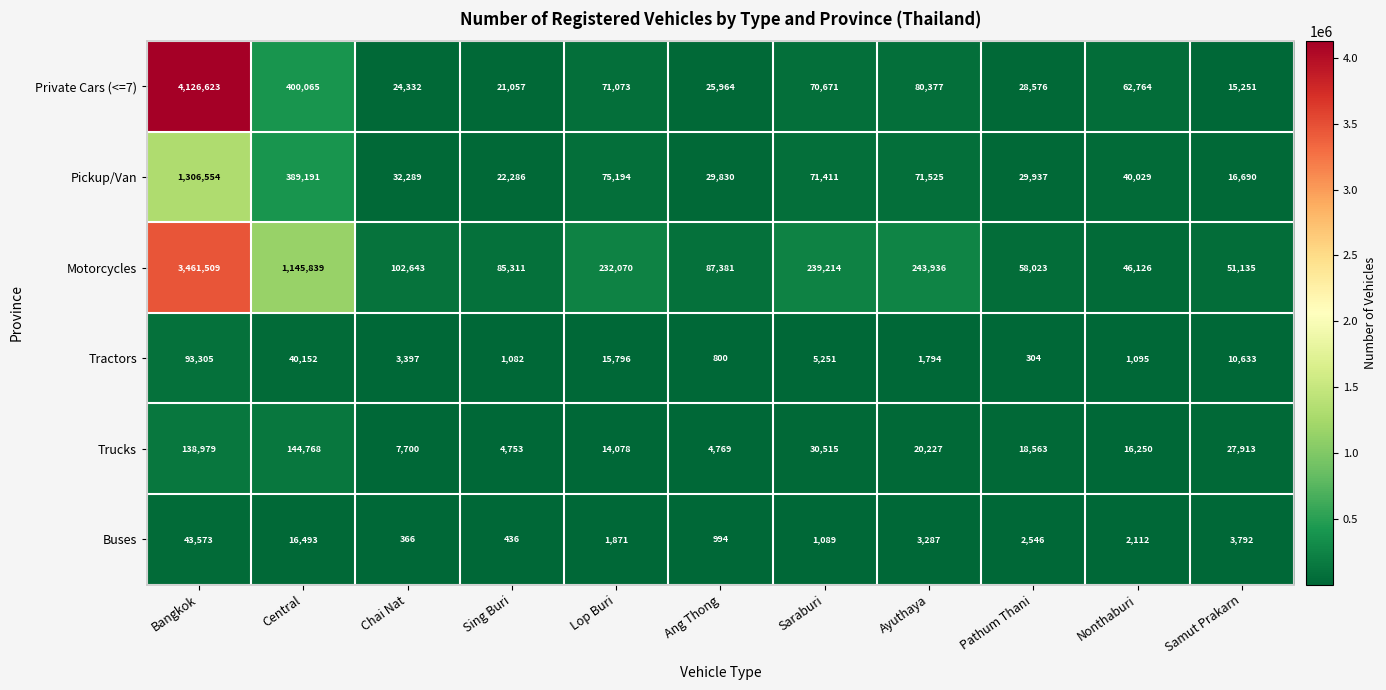

How many distinct data groups are displayed?

6